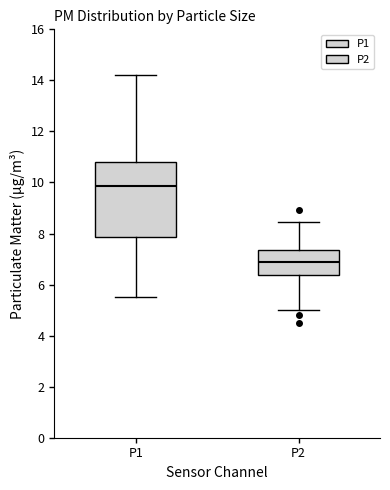

Reading left to right, read every box against the y-axis: the position of its median line, the range the box covers, and the ends of its whiskers. The values are not printed on the chart, so give them approximately, as read against the axis.

P1: median 9.8, box 7.8 to 10.8, whiskers 5.6 to 14.2
P2: median 7.0, box 6.4 to 7.4, whiskers 5.0 to 8.4